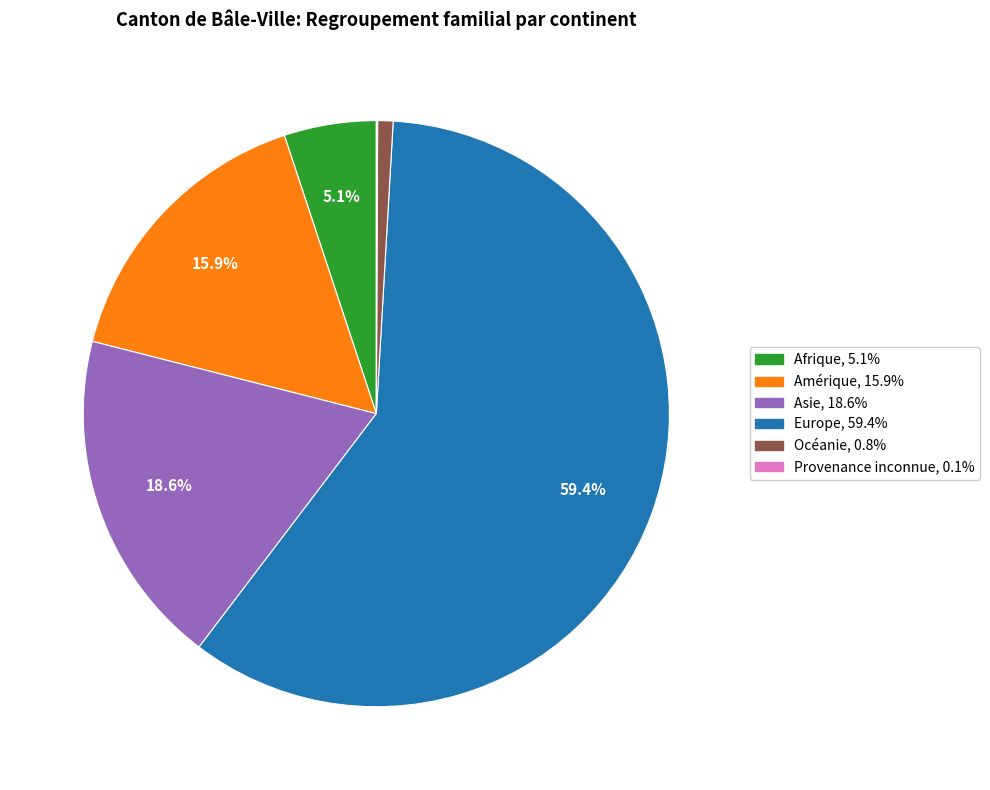

To the nearest percent, what is the difference between the Afrique and Europe slice percentages?

54%